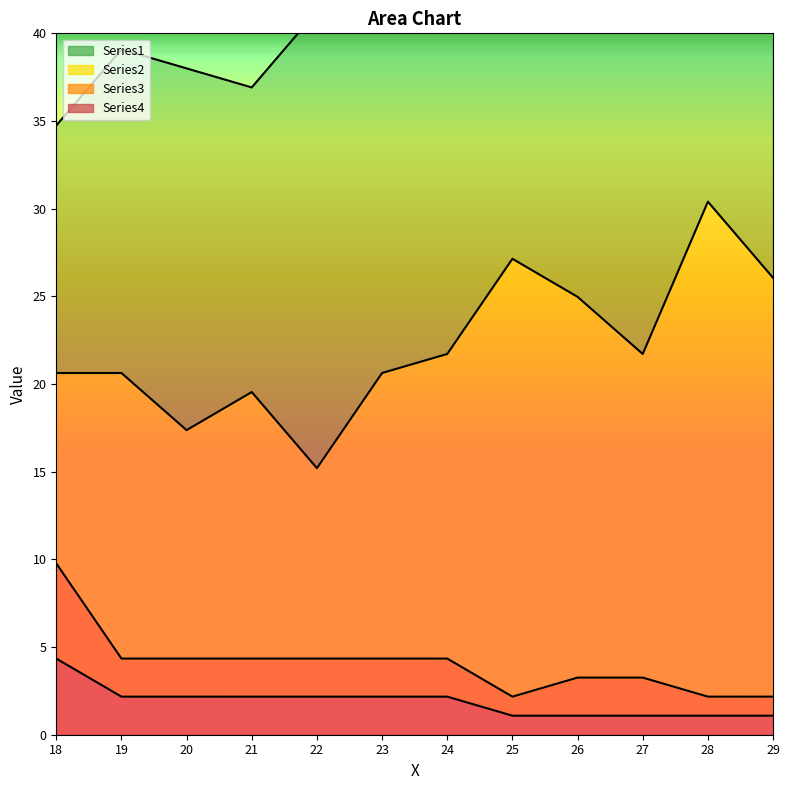

The Series4 series shows 1.1 at 28. True or false?

True